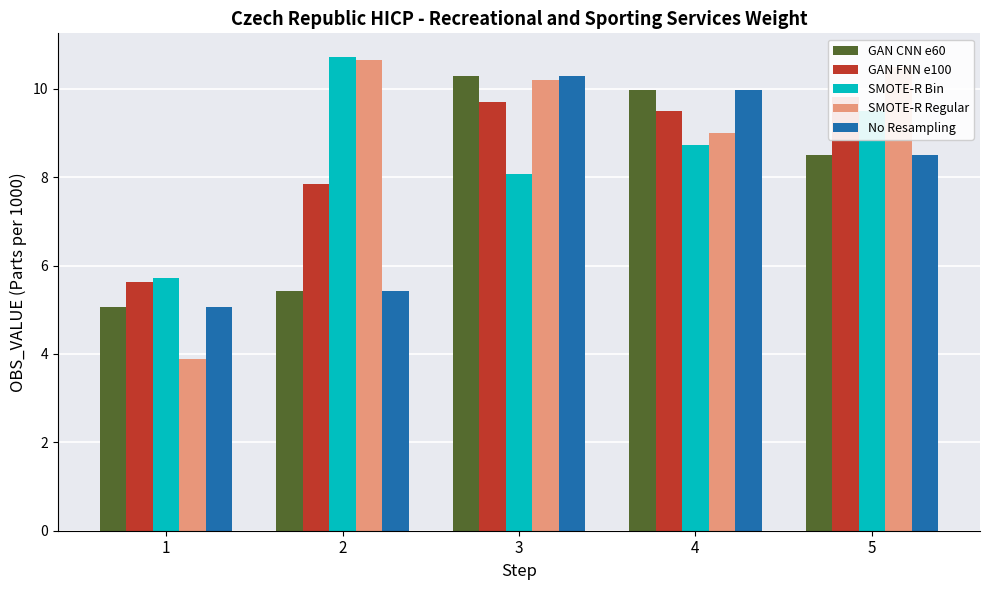

Which category has the lowest value in the GAN CNN e60 series?

1